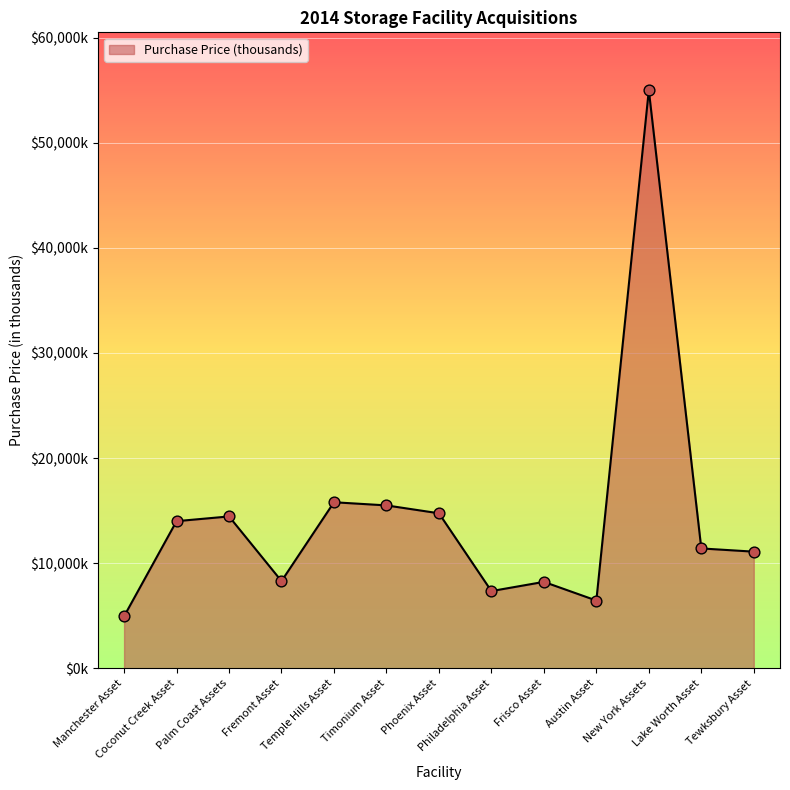

What is the change in value from Philadelphia Asset to Lake Worth Asset?

+4056